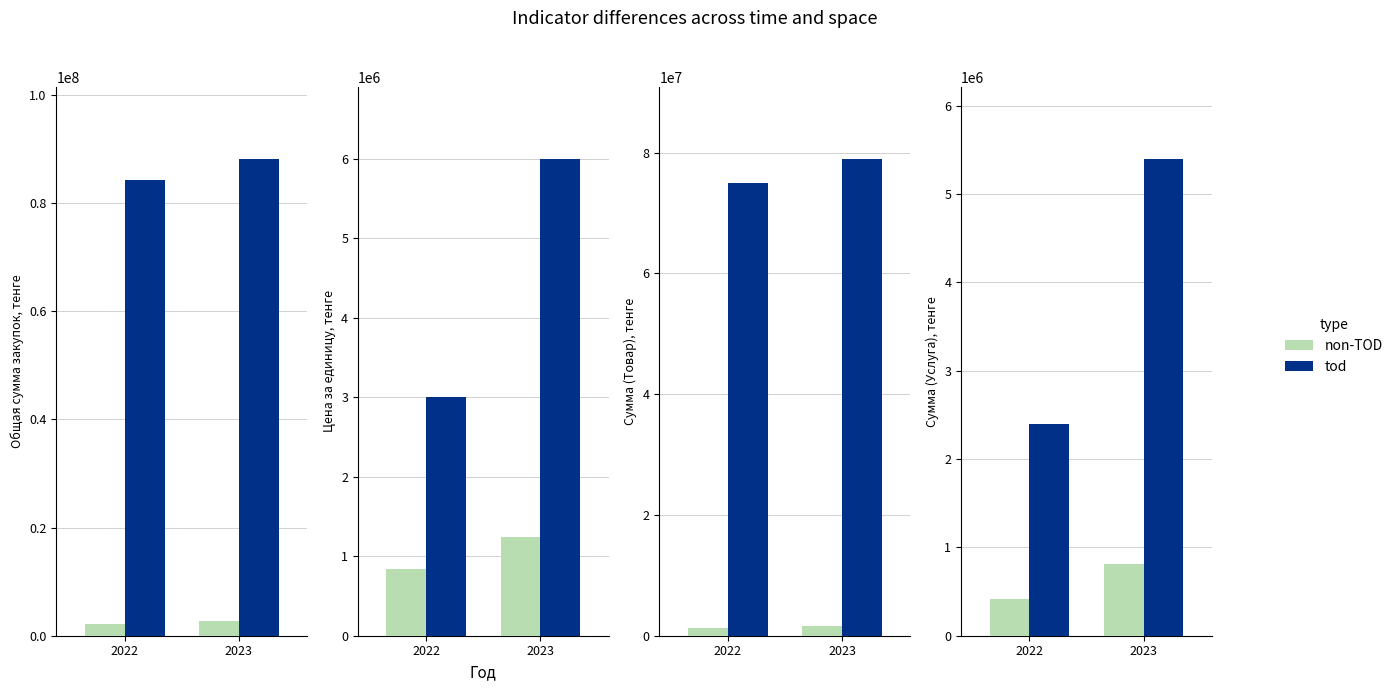

Is the value of tod at 2022 greater than the value of non-TOD at 2023?

Yes